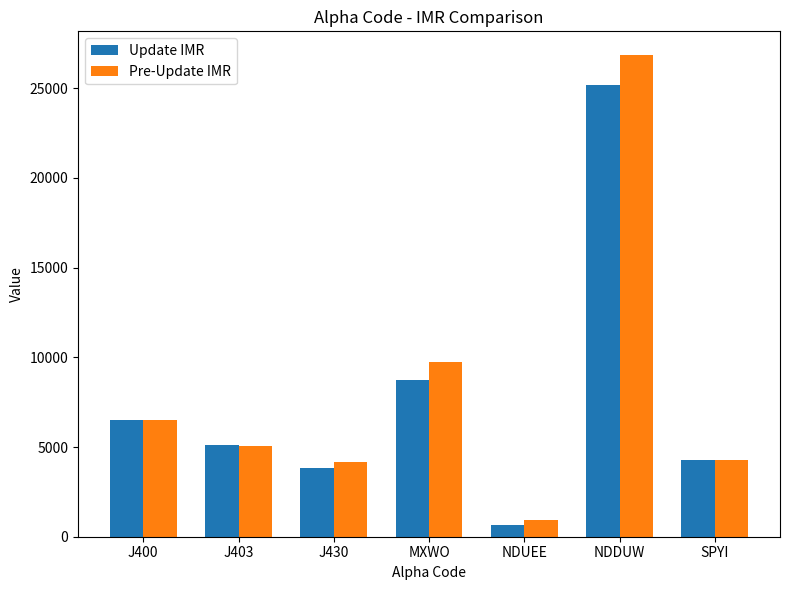

The Pre-Update IMR series shows 9755 at MXWO. True or false?

True